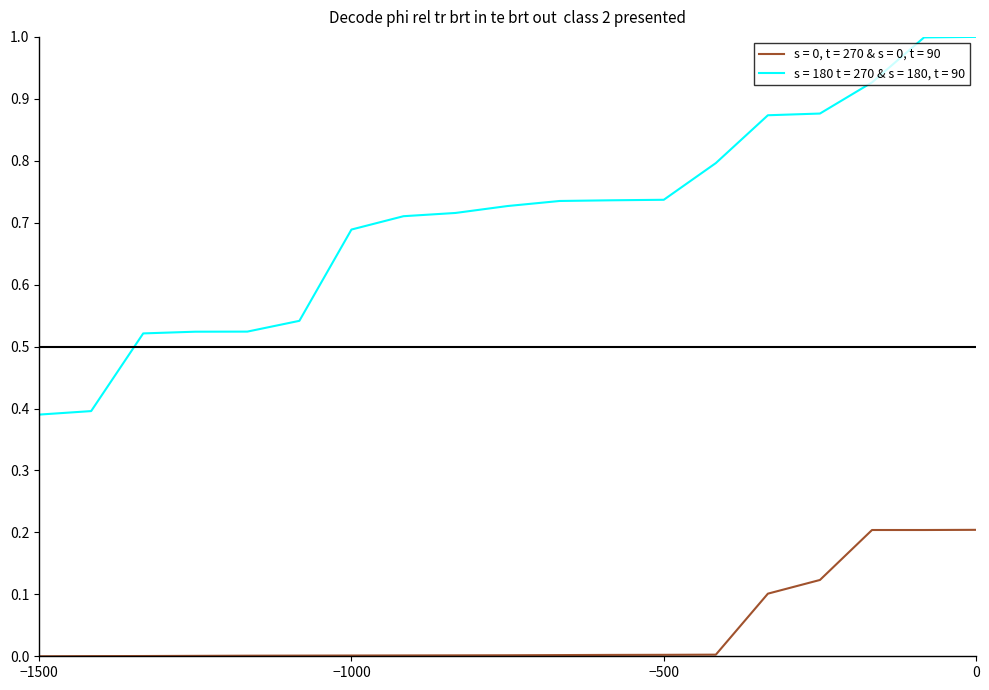

True or false: s = 0, t = 270 & s = 0, t = 90 and s = 180 t = 270 & s = 180, t = 90 intersect in this chart.

False